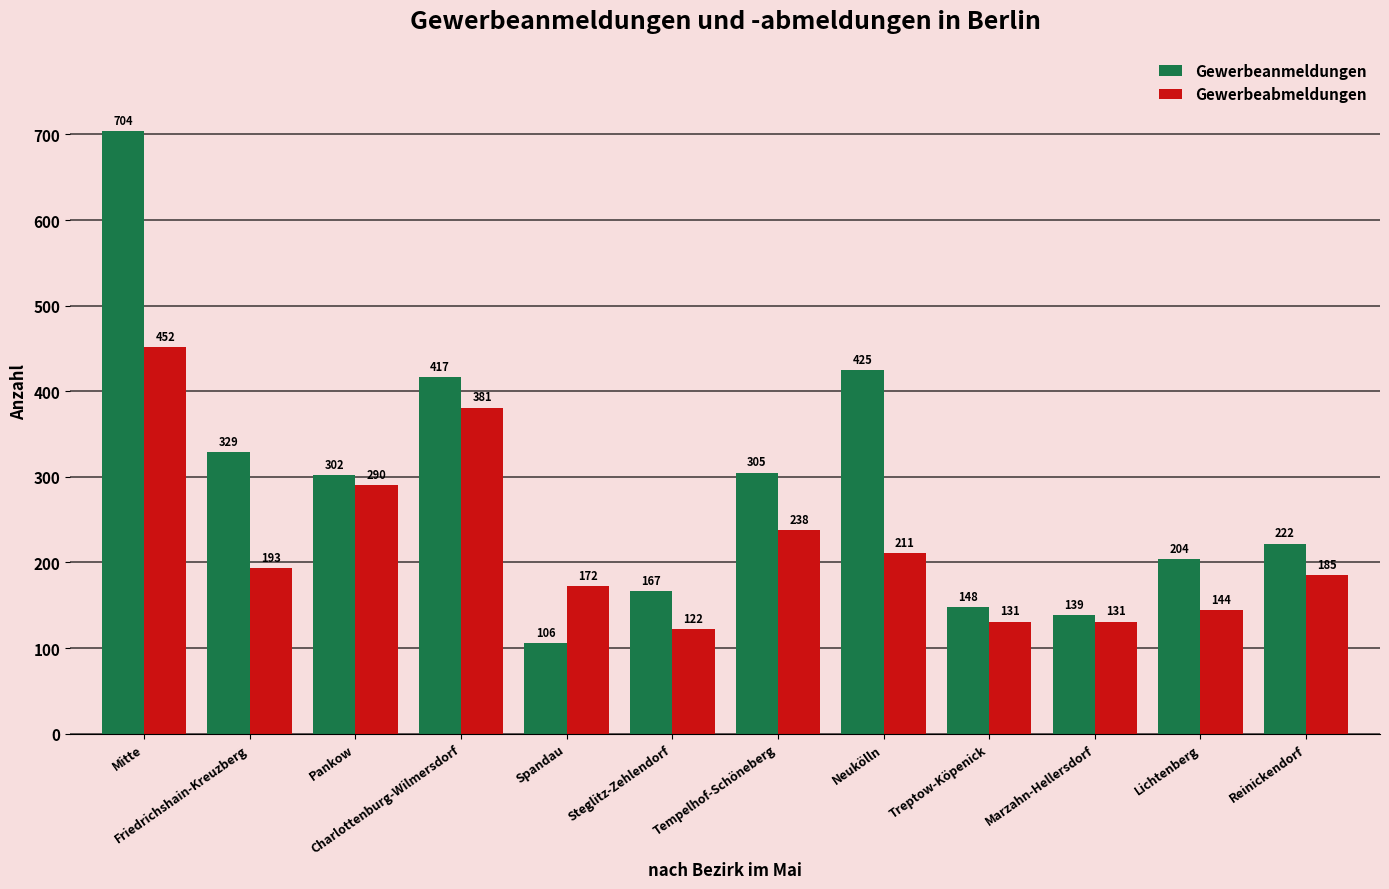

What is the approximate value of Gewerbeanmeldungen at Steglitz-Zehlendorf, to the nearest 50?

150